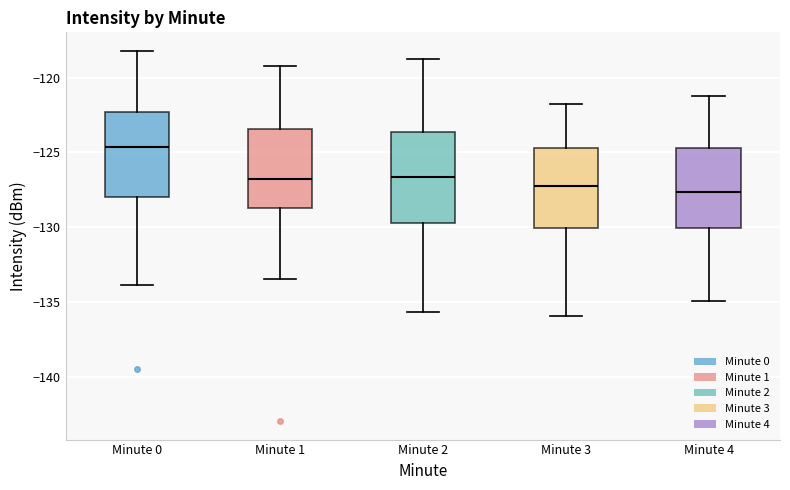

Where does the median line of the box for Minute 4 sit on the y-axis? The values are not printed on the chart, so give them approximately, as read against the axis.

-127.5